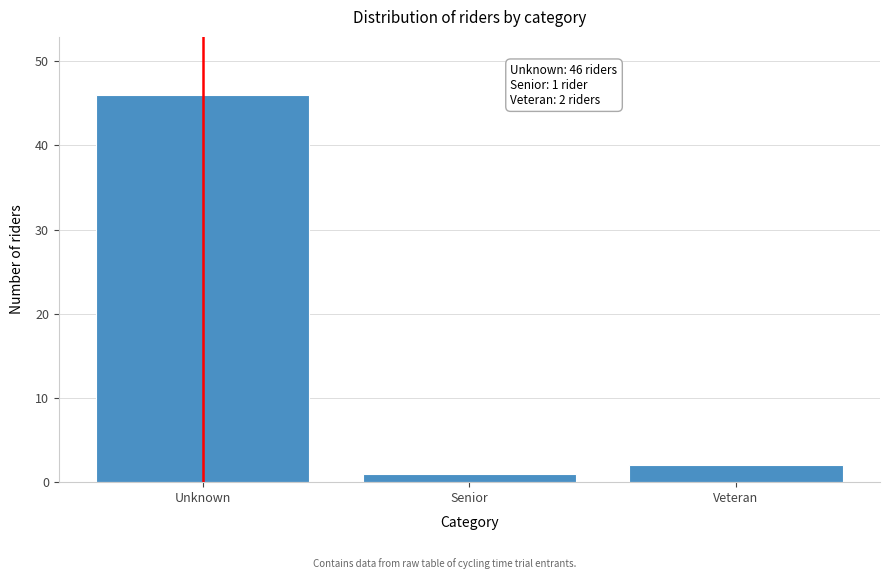

Reading left to right, what are all the values shown in this chart?

Unknown=46	Senior=1	Veteran=2